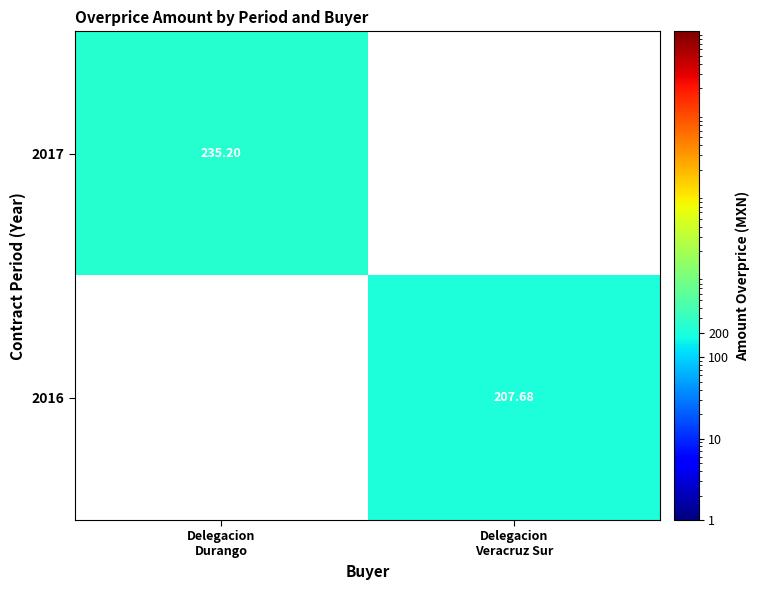

Count the number of categories in the chart.

2